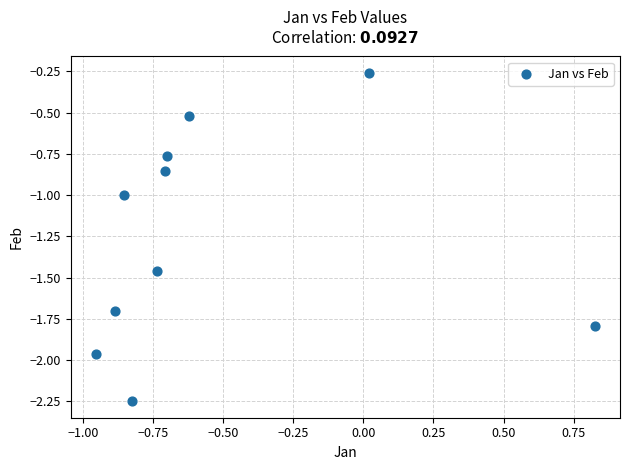

What is the average Y value?

-1.3